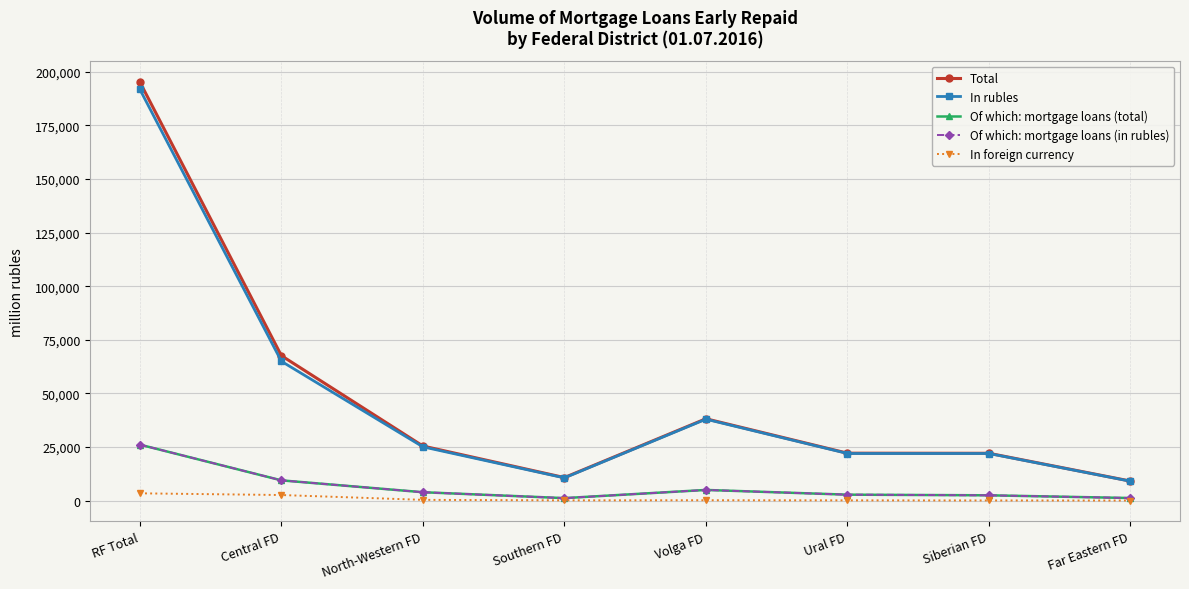

What is the difference between the Of which: mortgage loans (total) values at Far Eastern FD and Central FD?

8238